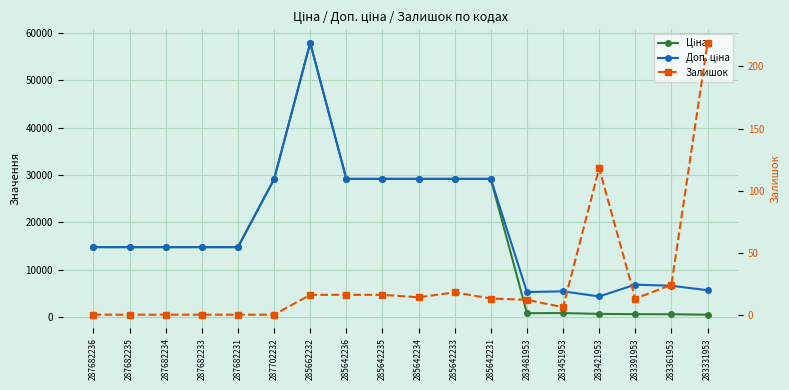

What position from the right is 283391953?

3